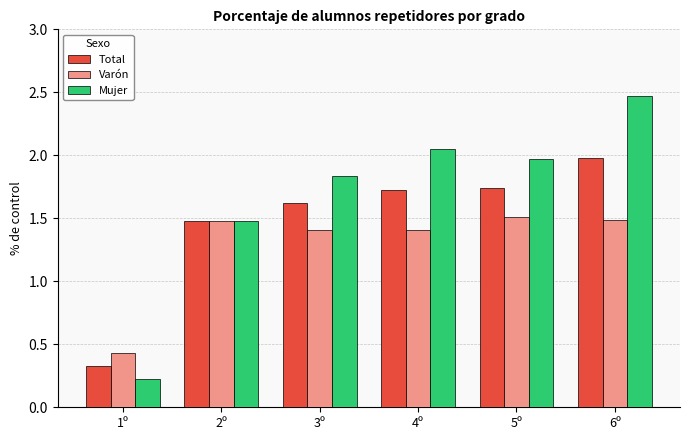

What is the average value of the Varón series?

1.3